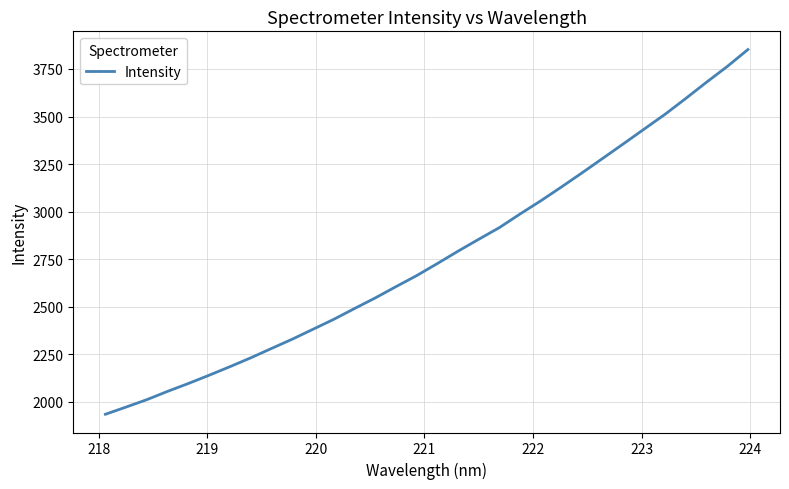

How many lines are shown in the chart?

1